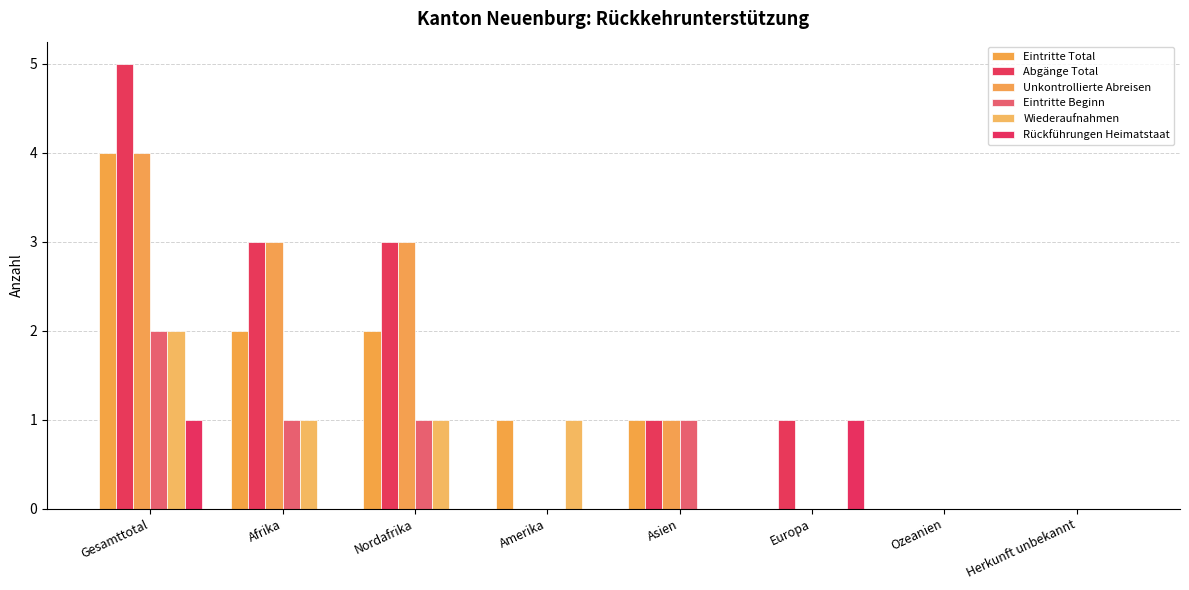

What is the maximum value shown in the chart?

5